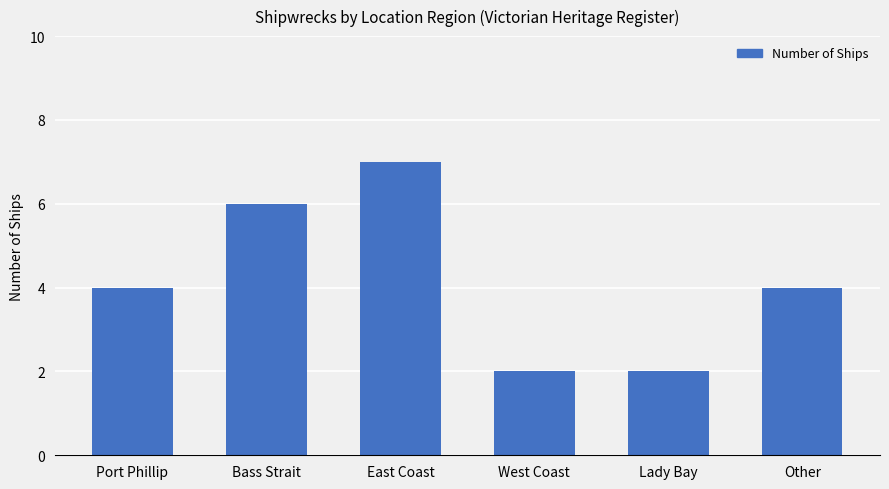

What is the greatest value displayed?

7